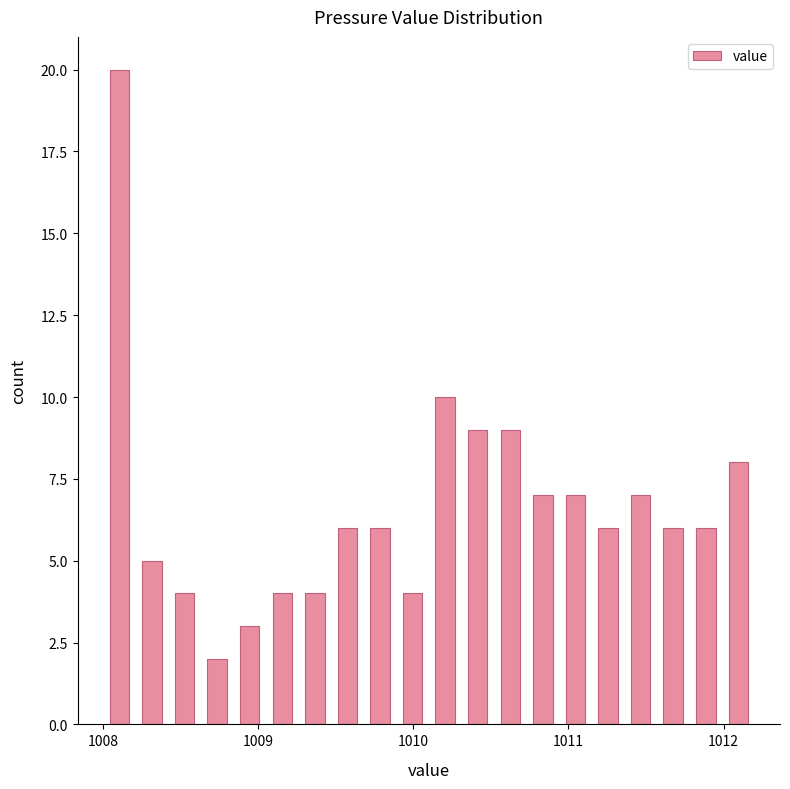

Read against the x-axis, roughly where is the centre of the tallest bar?

1008.1